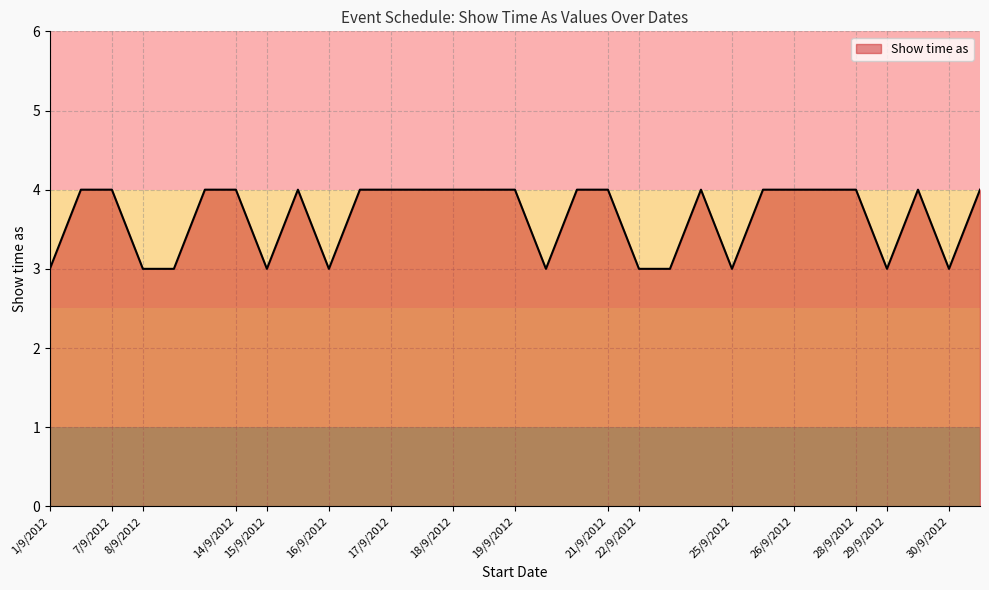

What is the maximum value shown in the chart?

4